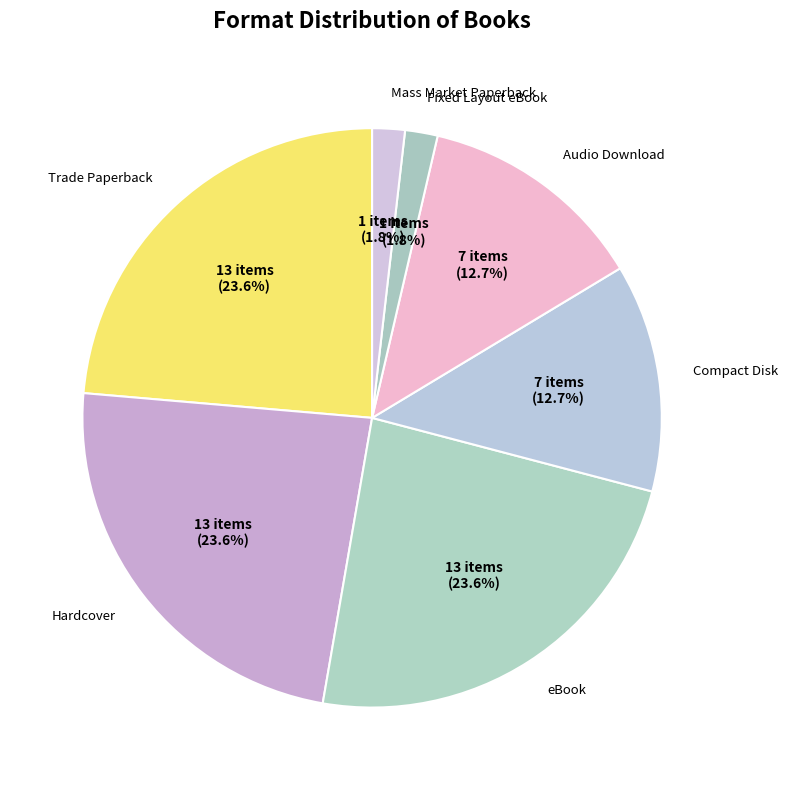

What percentage do Trade Paperback and Hardcover together represent?

47.3%